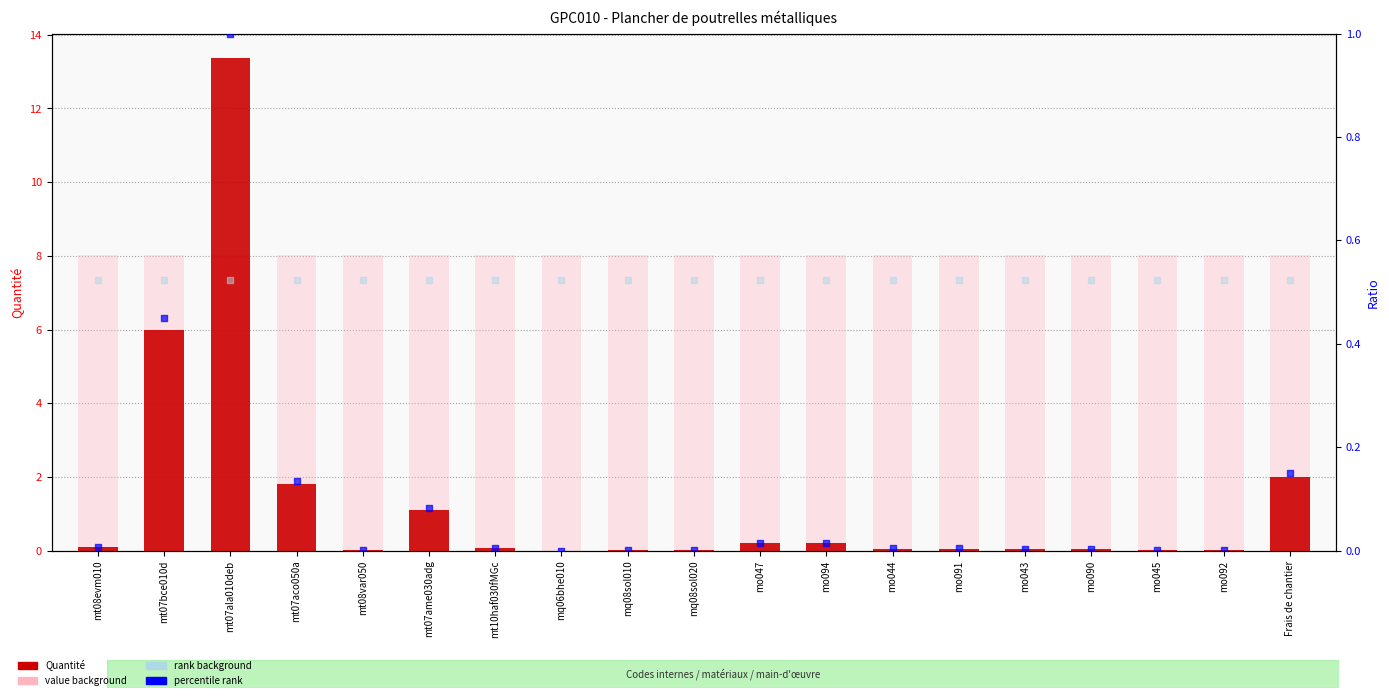

What is the total value across all series at mo090?

15.4